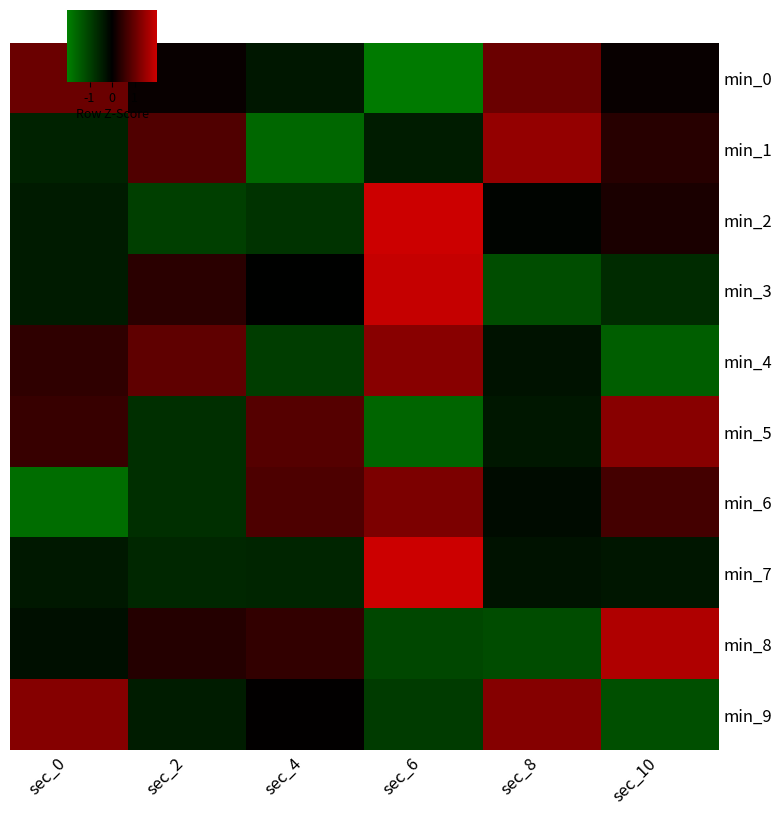

Count the number of categories in the chart.

6